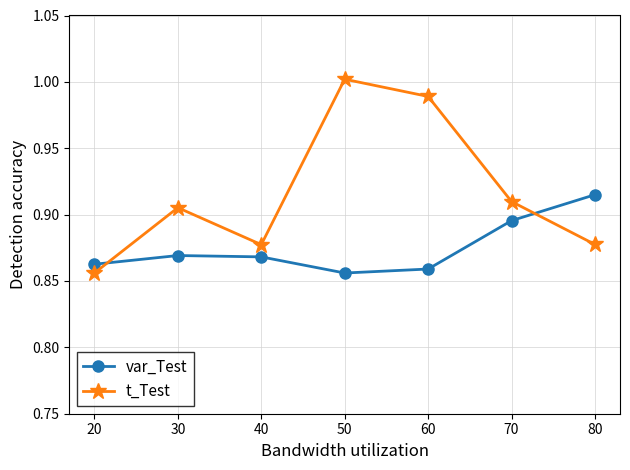

At which label is var_Test closest to 0?

50